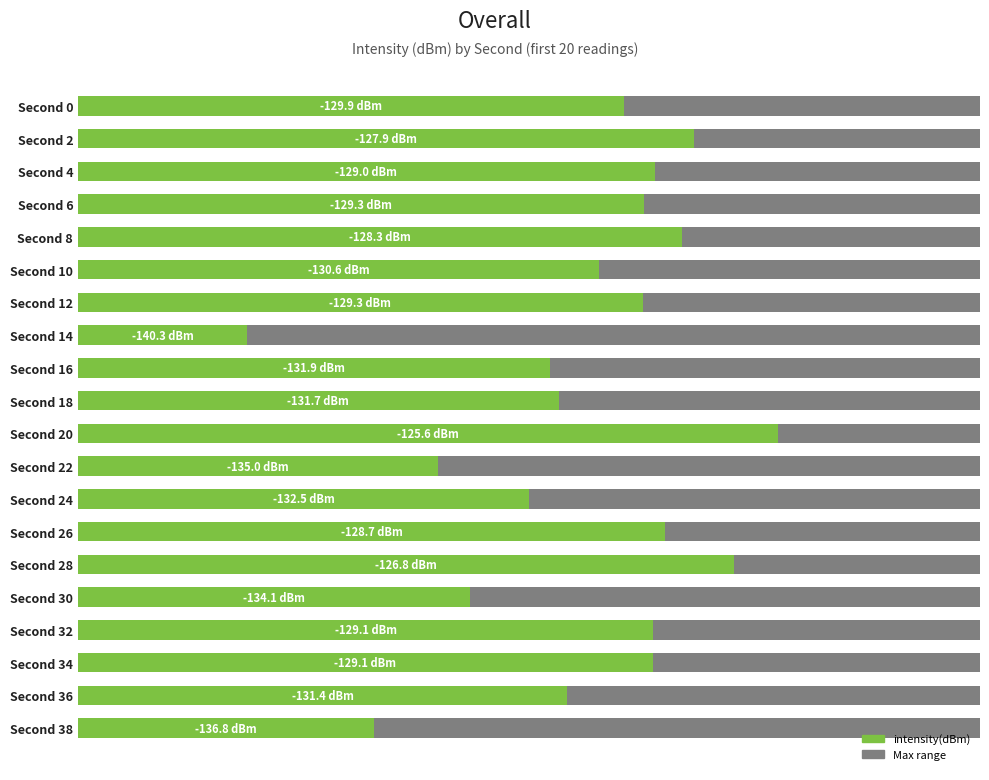

Reading left to right, extract all data points from this chart.

60.5	68.2	63.9	62.8	67.0	57.8	62.6	18.8	52.3	53.3	77.6	39.9	50.0	65.1	72.8	43.4	63.8	63.7	54.2	32.8